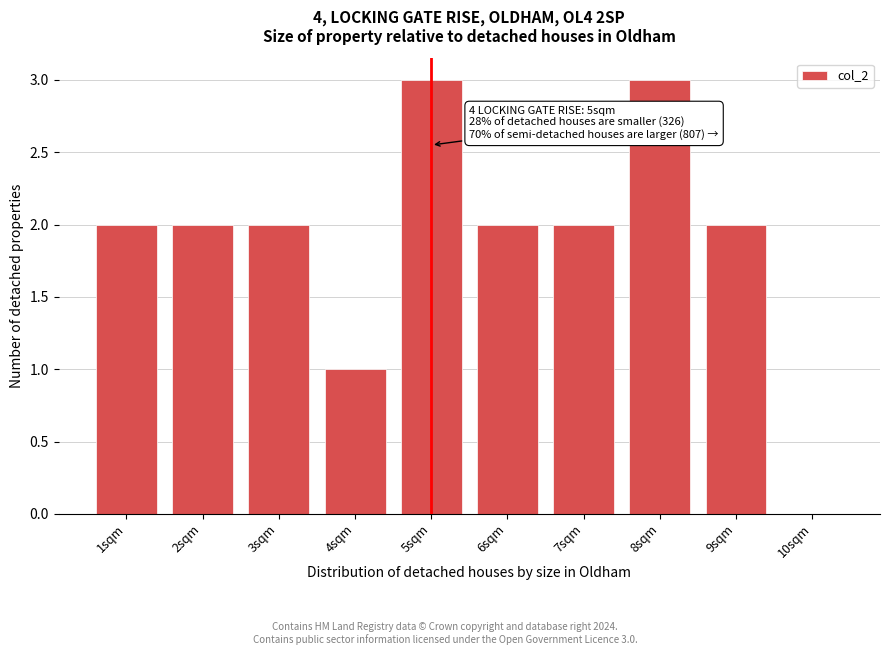

Reading right to left, list all the values displayed in this chart.

10sqm=0	9sqm=2	8sqm=3	7sqm=2	6sqm=2	5sqm=3	4sqm=1	3sqm=2	2sqm=2	1sqm=2